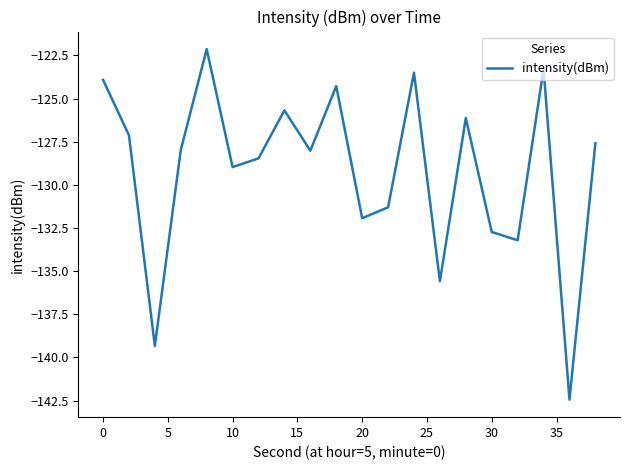

What is the difference between the maximum and minimum values?

20.3